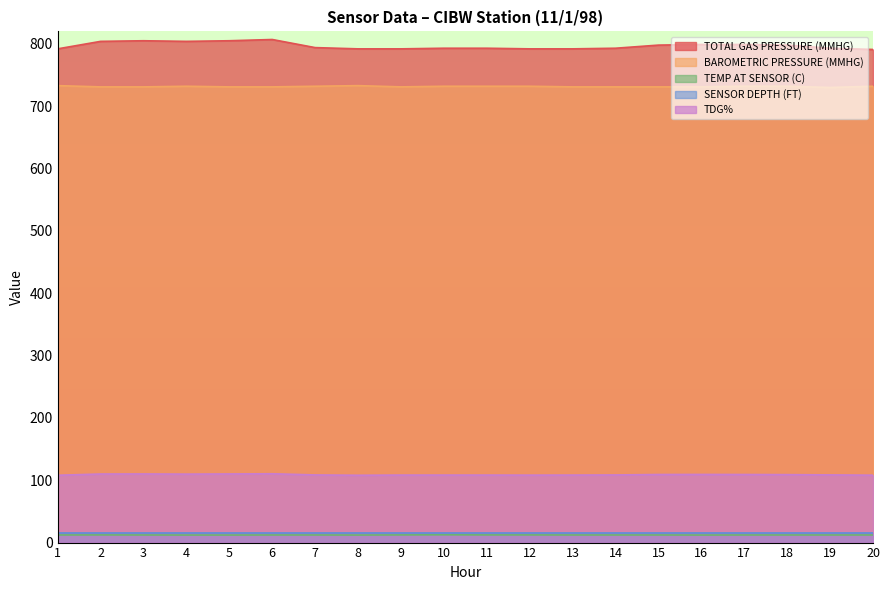

How many interior local valleys does the BAROMETRIC PRESSURE (MMHG) series have?

2